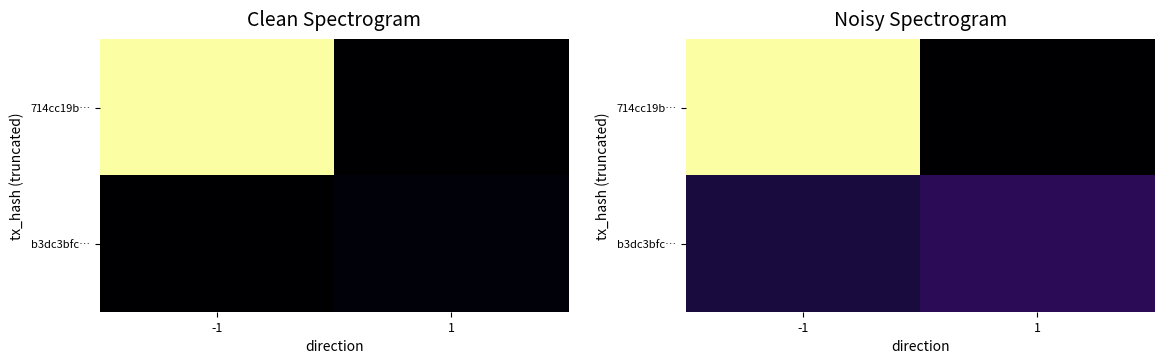

Rank the series by their average value, from highest to lowest.

714cc19b…, b3dc3bfc…